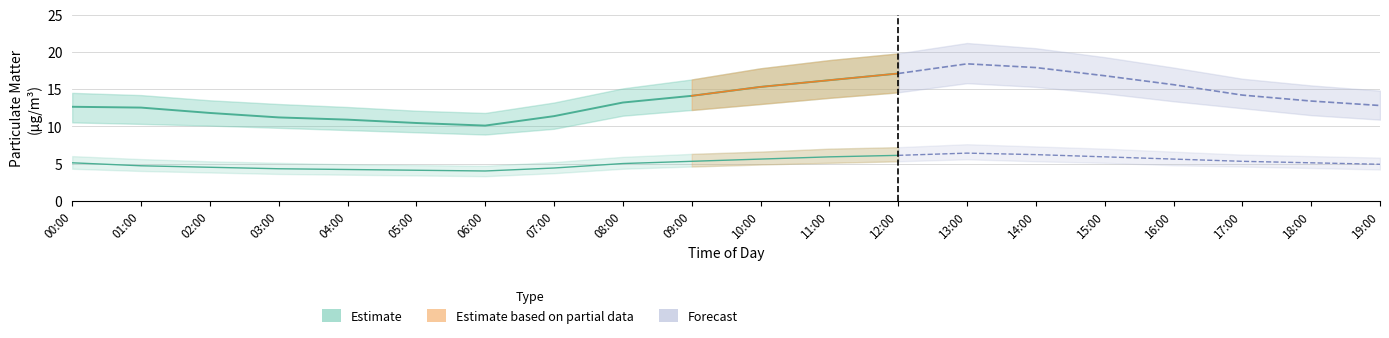

How many data points does each series have?

20